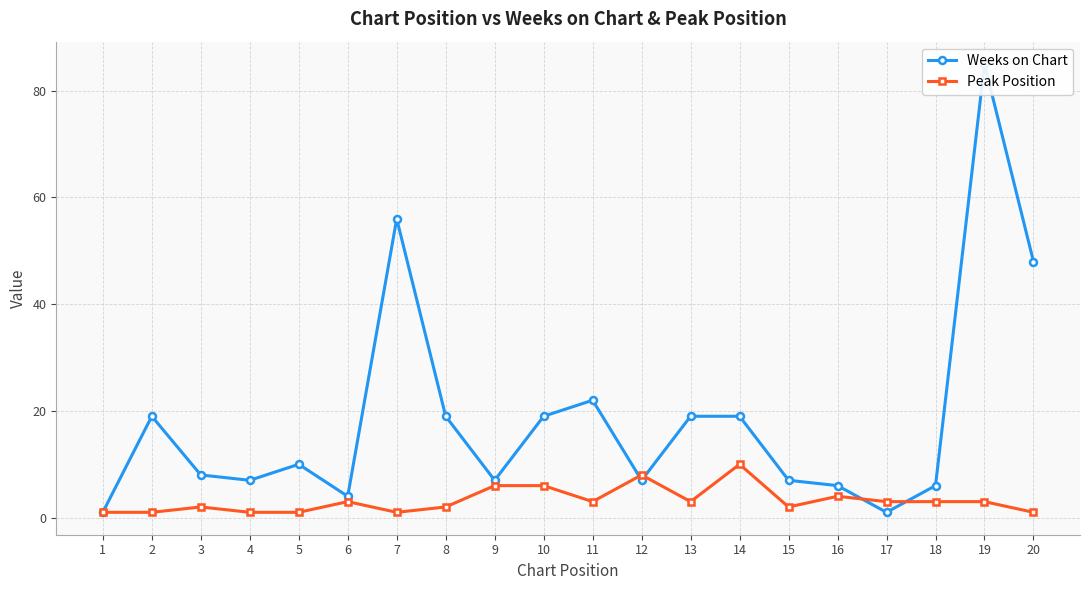

What is the lowest value of the Peak Position series?

1